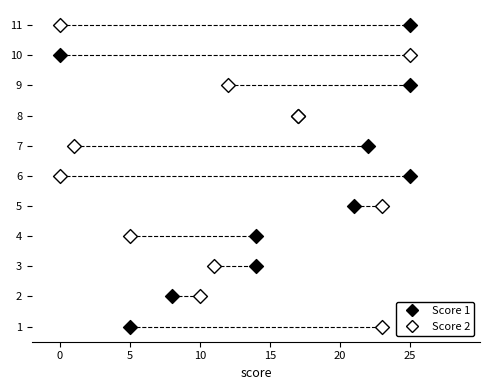

What are all the series names shown in the legend?

Score 1, Score 2